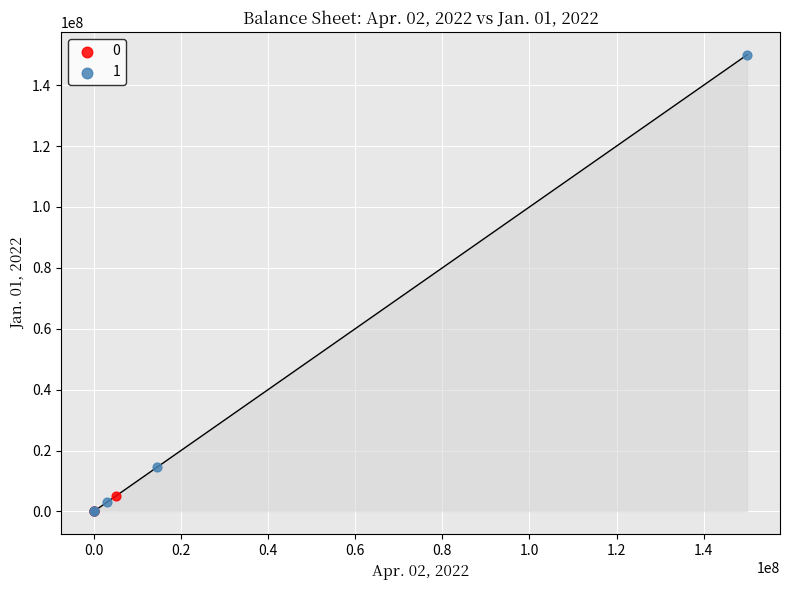

Which series has the widest spread of Y values?

1